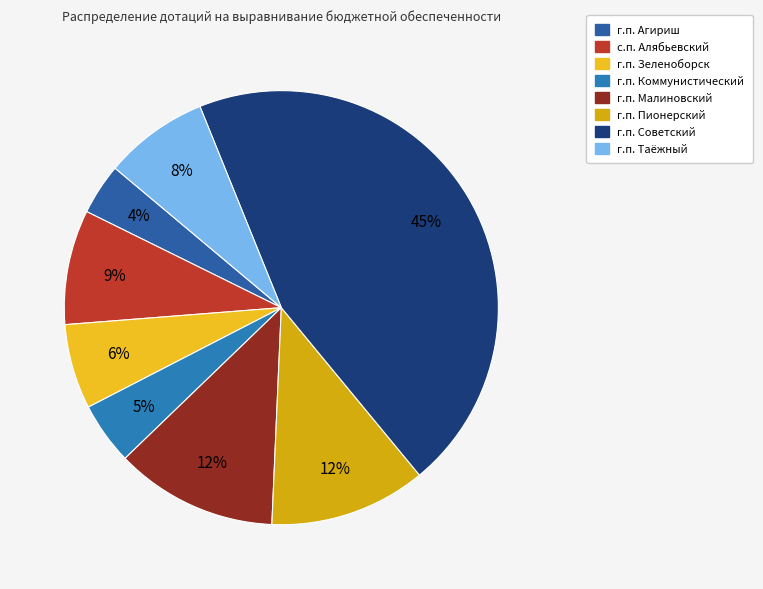

To the nearest percent, what percentage of the pie is г.п. Зеленоборск?

6%